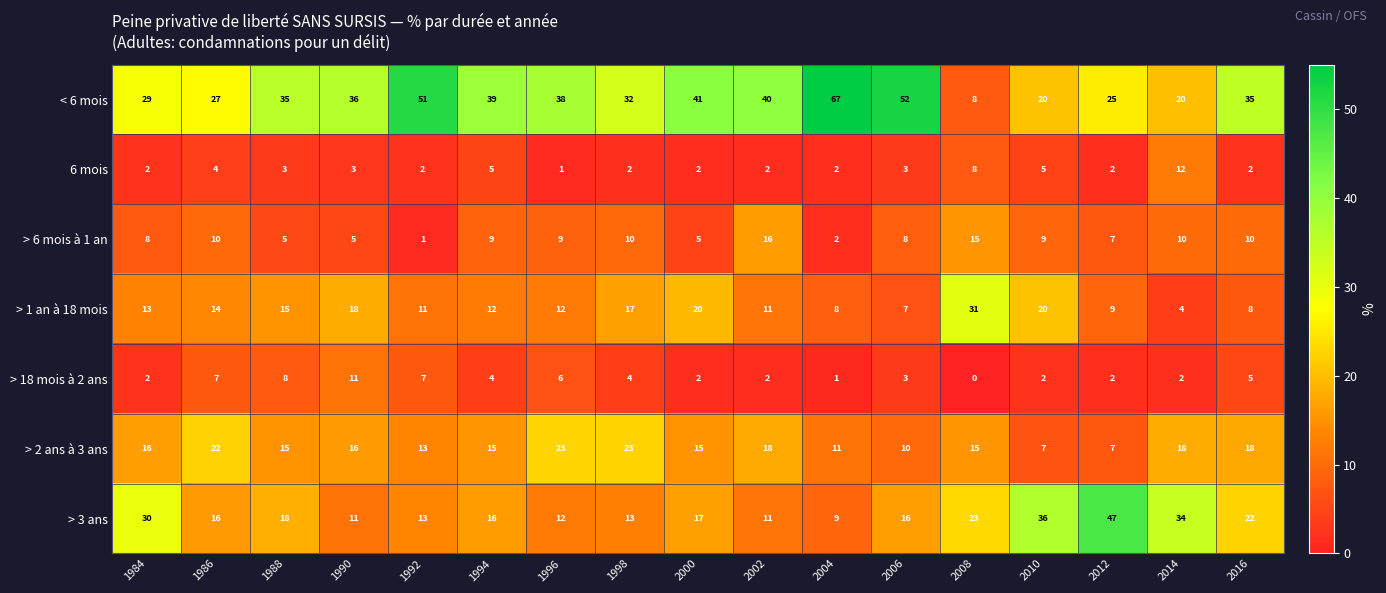

What is the sum of the > 3 ans values at 2004 and 2008?

32